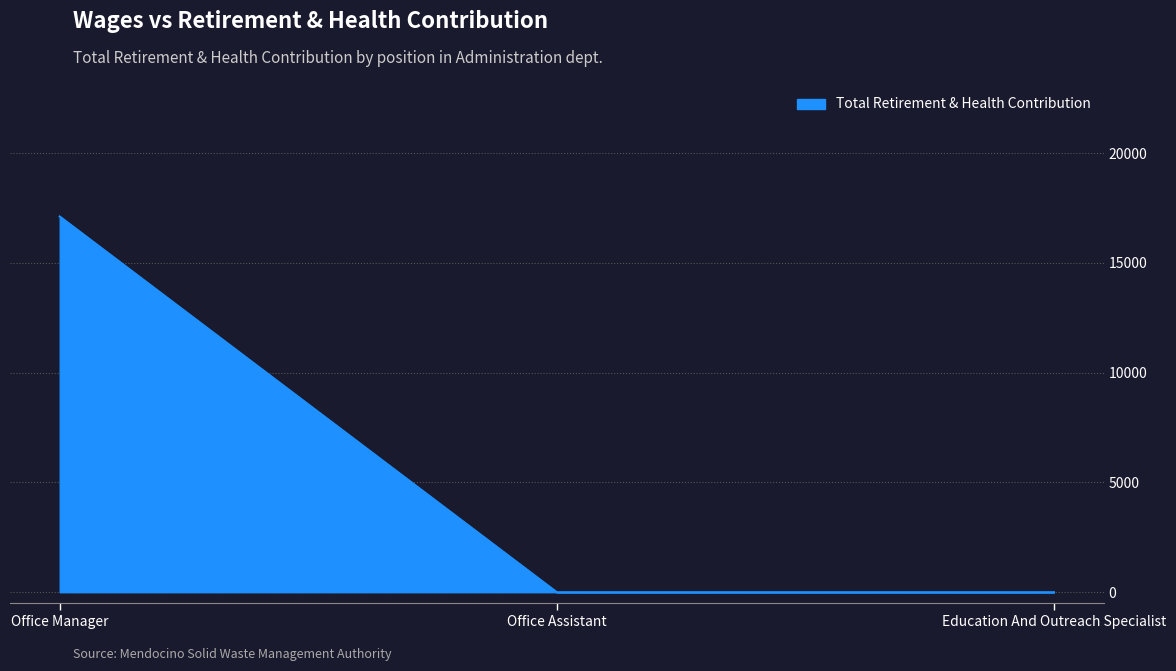

Between Office Manager and Office Assistant, which is larger?

Office Manager